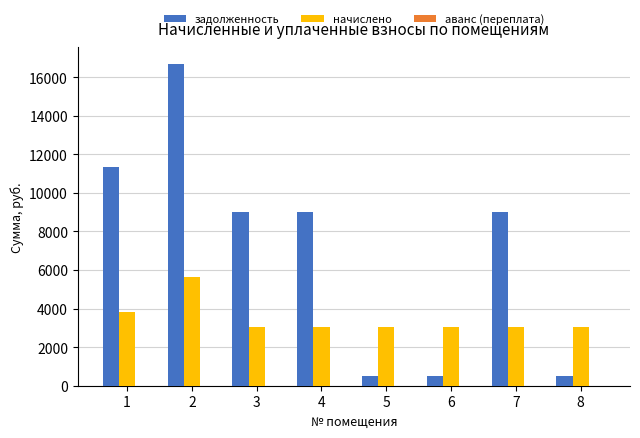

At how many categories does at least one series exceed 3829?

5